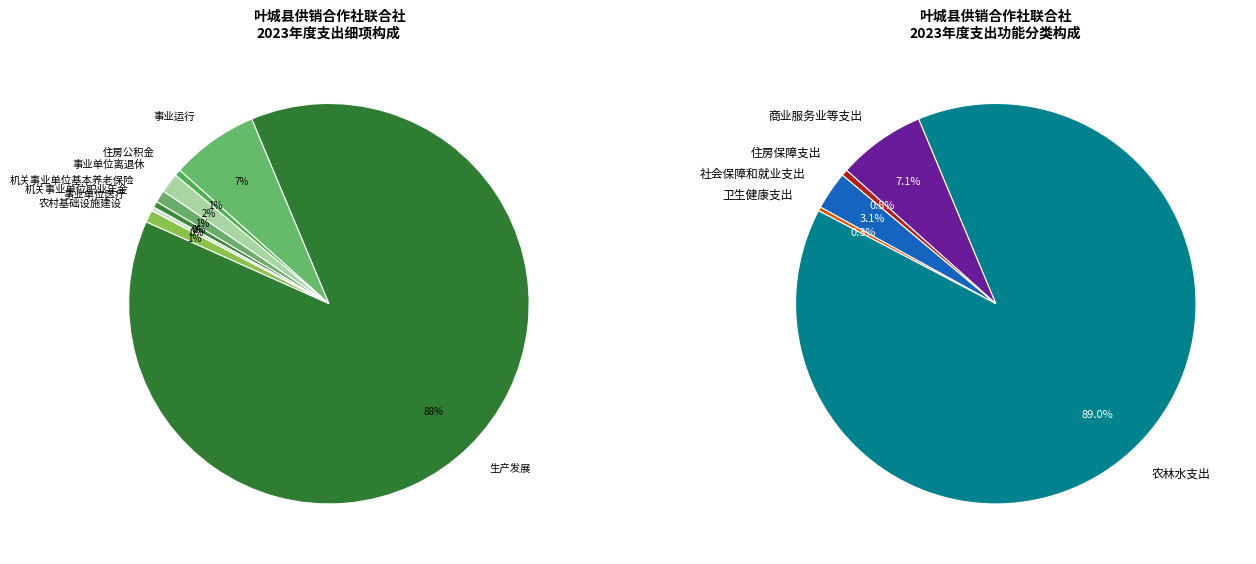

How much of the chart is everything except 商业服务业等支出?

92.9%